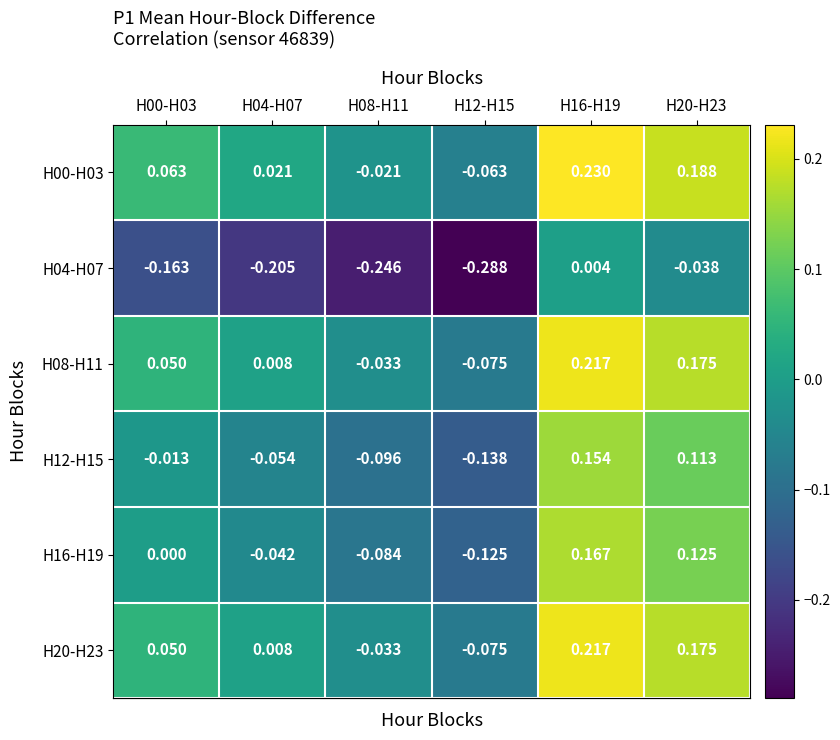

What is the total value across all series at H08-H11?

-0.5